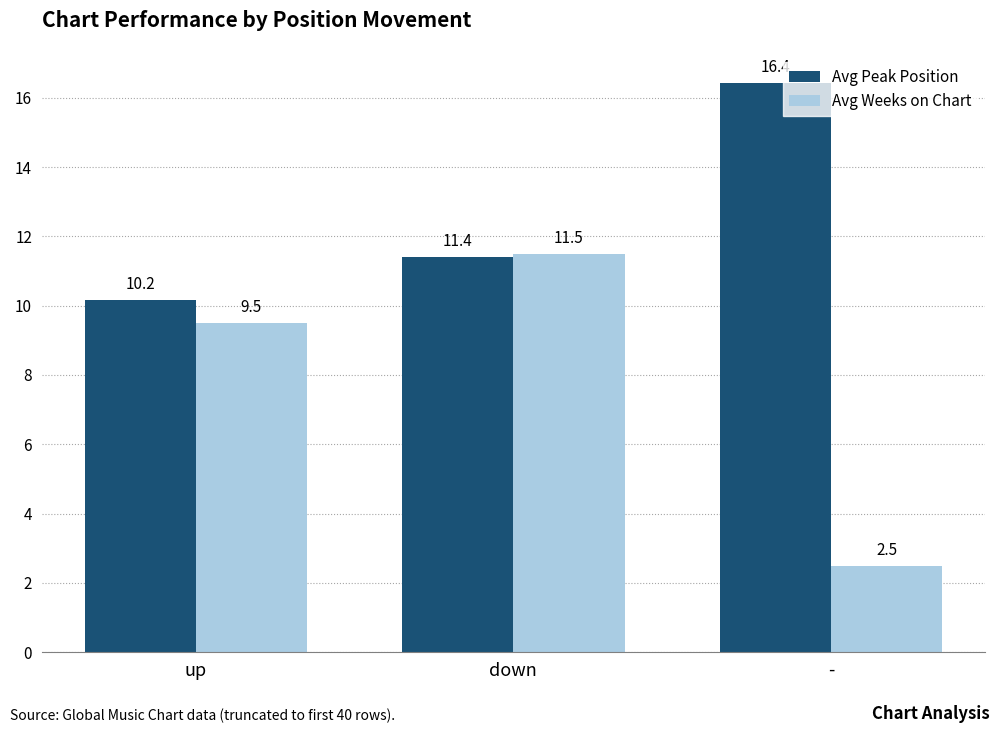

What is the smallest value displayed?

2.5